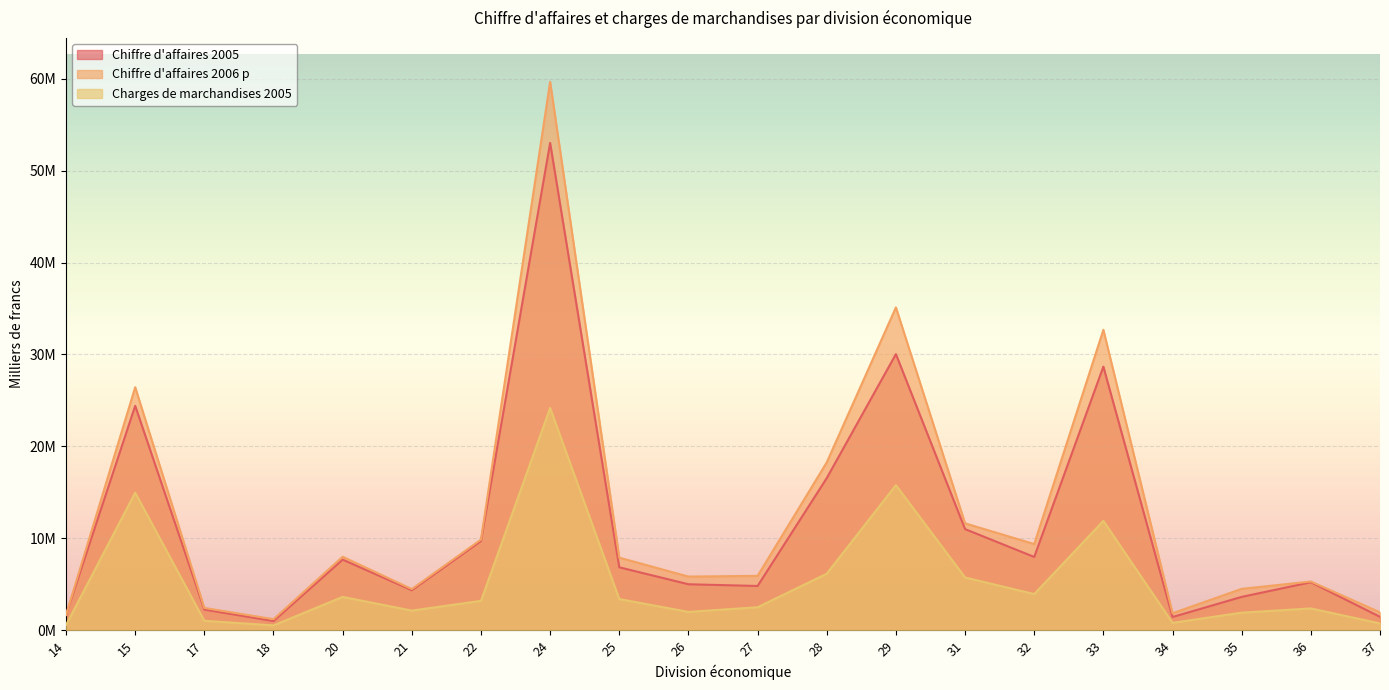

What is the average value of the Chiffre d'affaires 2005 series?

11327250